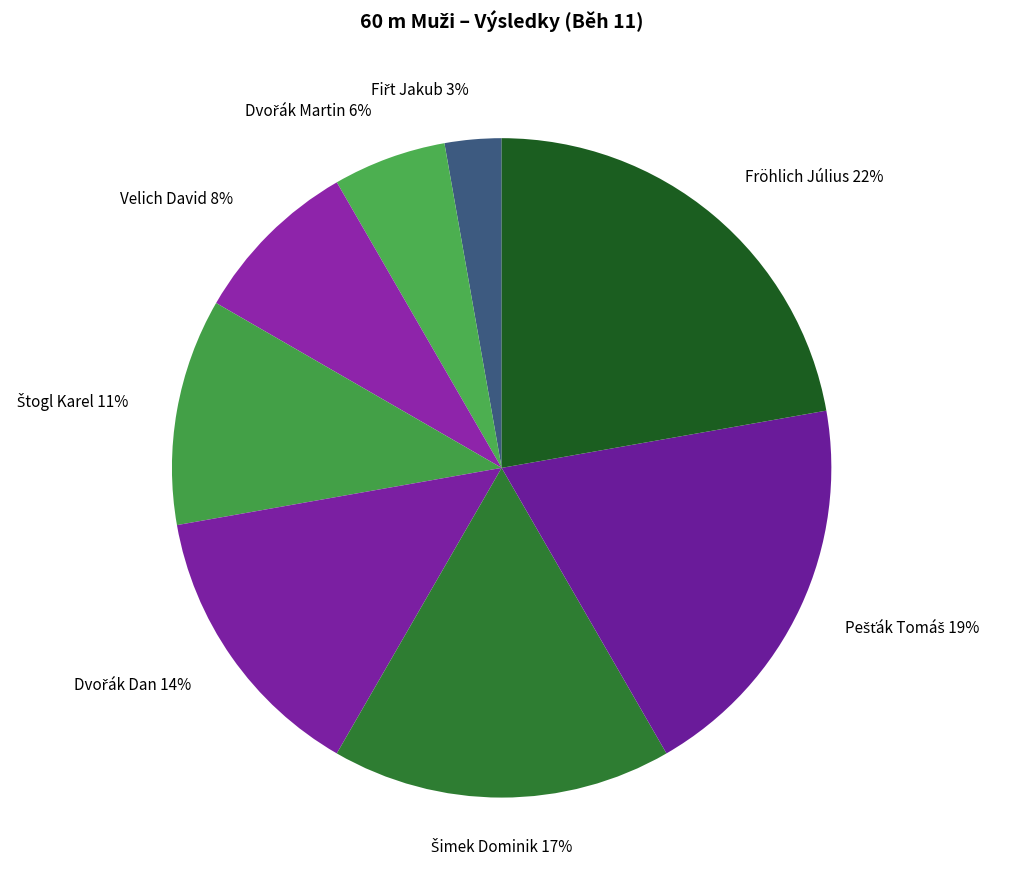

Count the number of slices in the pie.

8